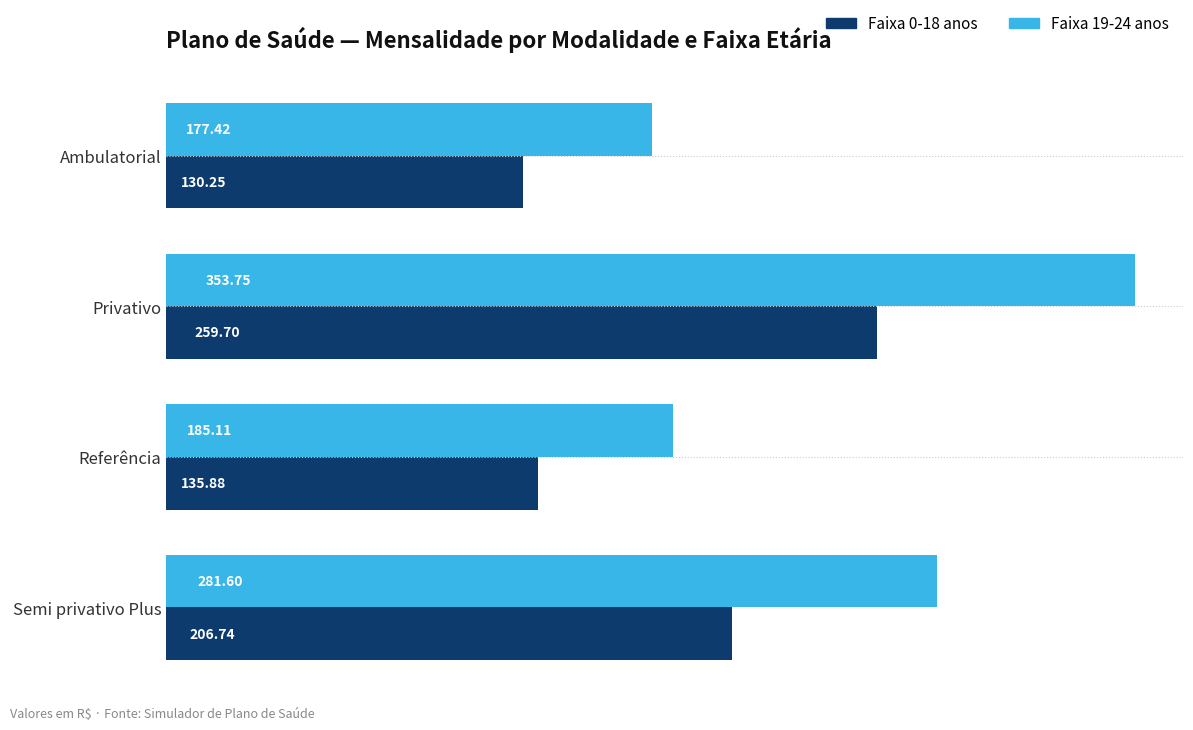

Rank the categories by Faixa 0-18 anos value from lowest to highest.

Ambulatorial, Referência, Semi privativo Plus, Privativo